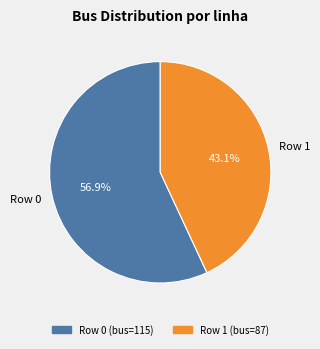

What percentage is NOT represented by Row 0?

43.1%